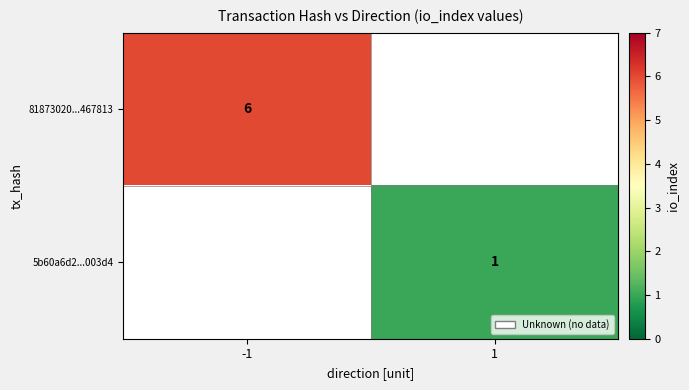

Which category has the lowest value in the 81873020...467813 series?

-1